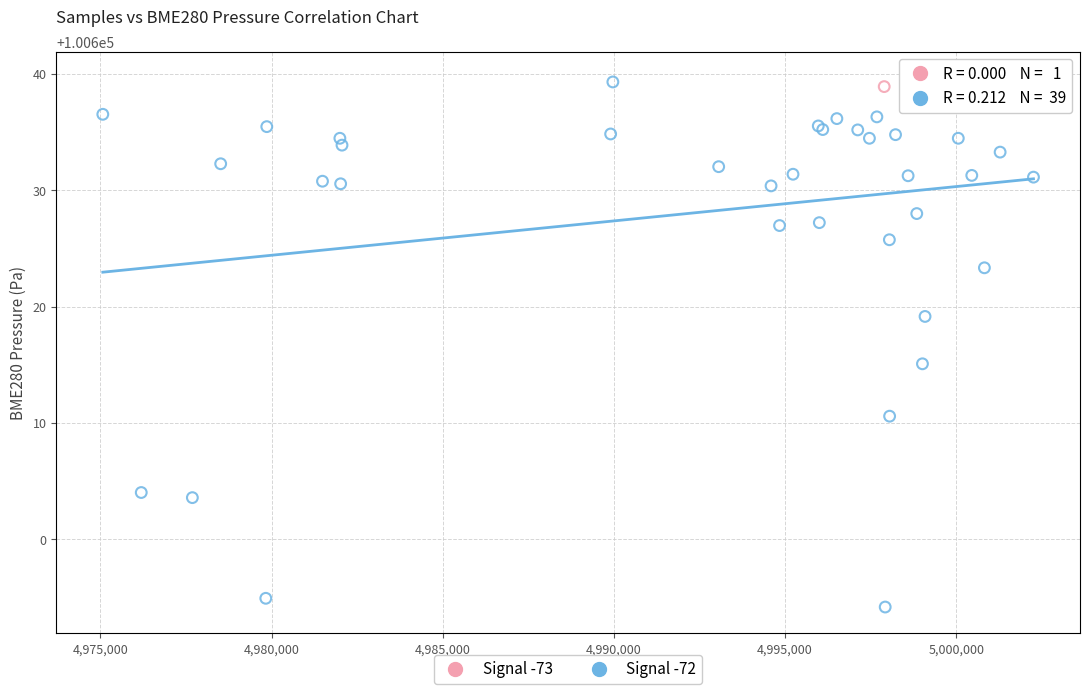

What are all the series names shown in the legend?

Signal -73, Signal -72